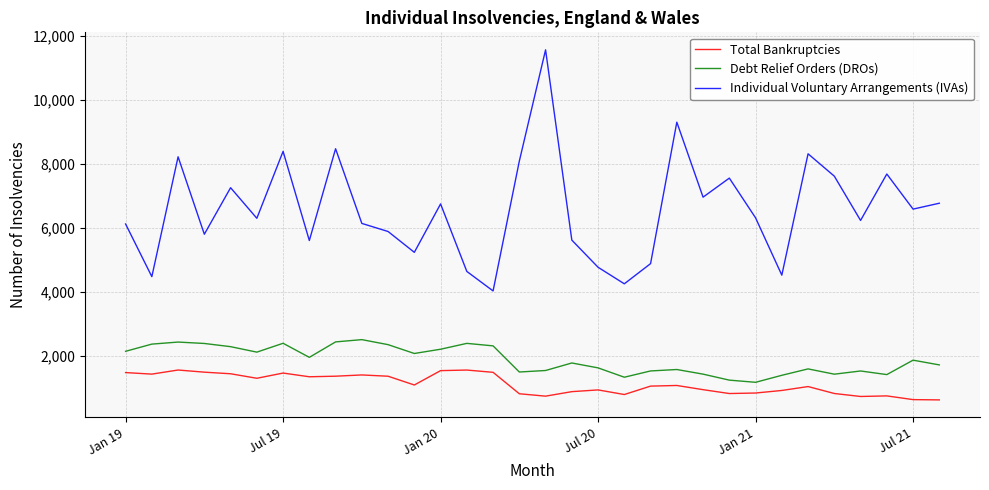

Rank the series by their maximum value, from highest to lowest.

Individual Voluntary Arrangements (IVAs), Debt Relief Orders (DROs), Total Bankruptcies